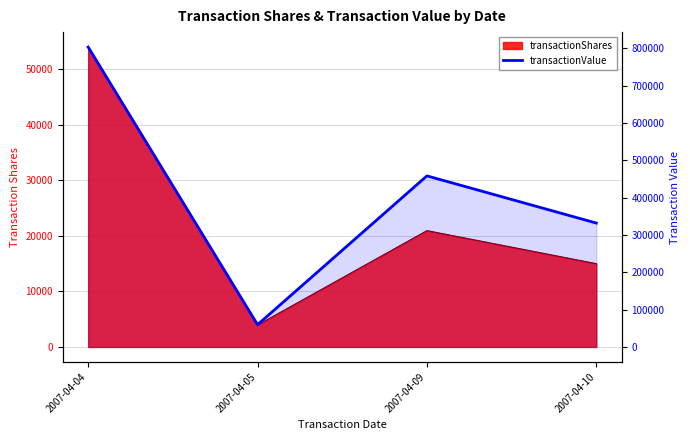

What is the maximum value shown in the chart?

803048